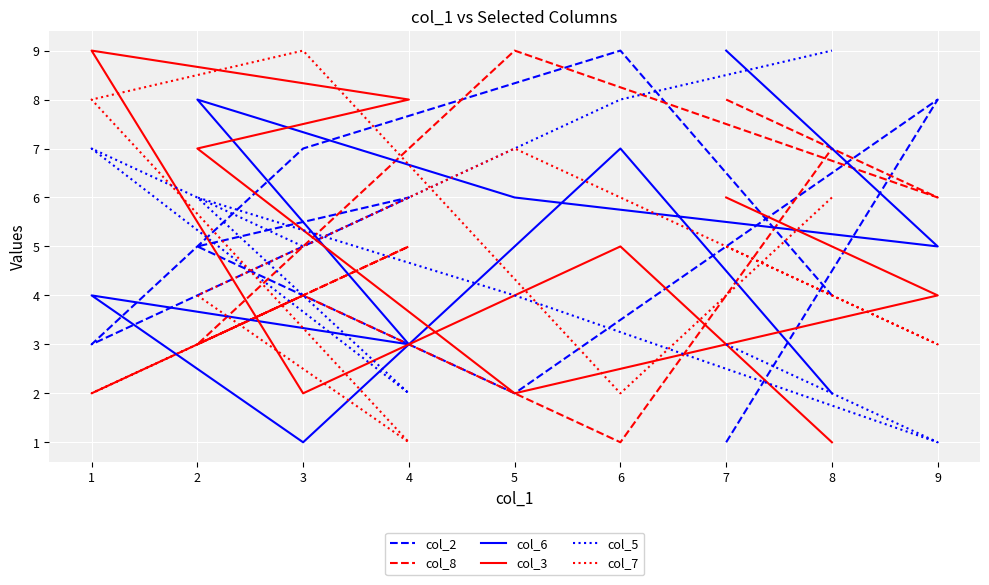

True or false: col_3 and col_5 intersect in this chart.

True